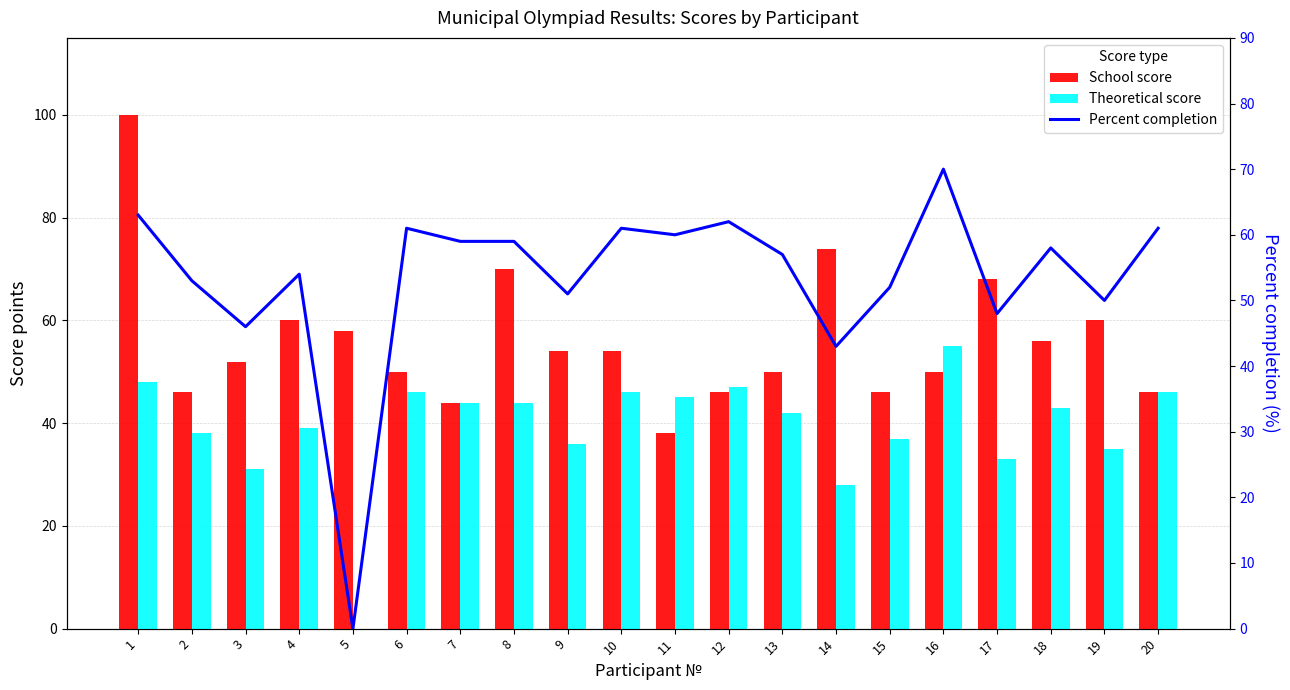

At which label does Theoretical score first exceed 43?

1